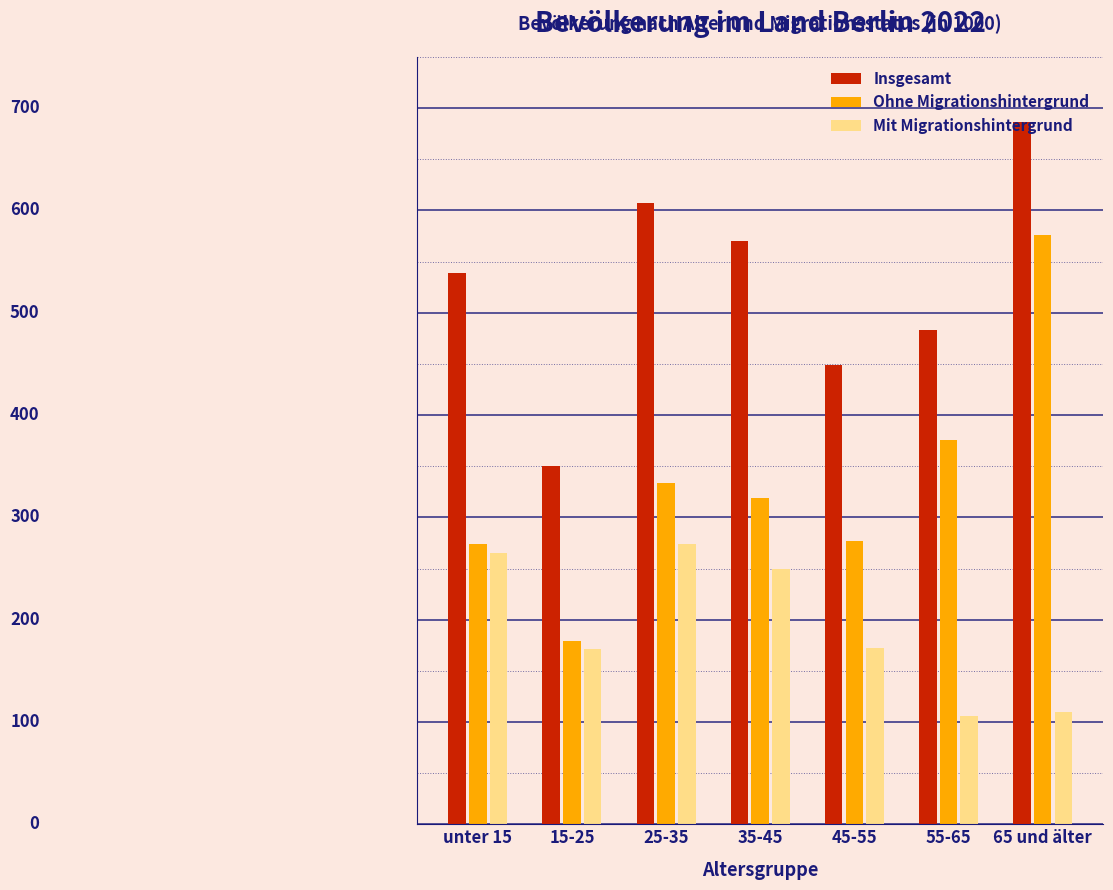

Are the bars horizontal?

No